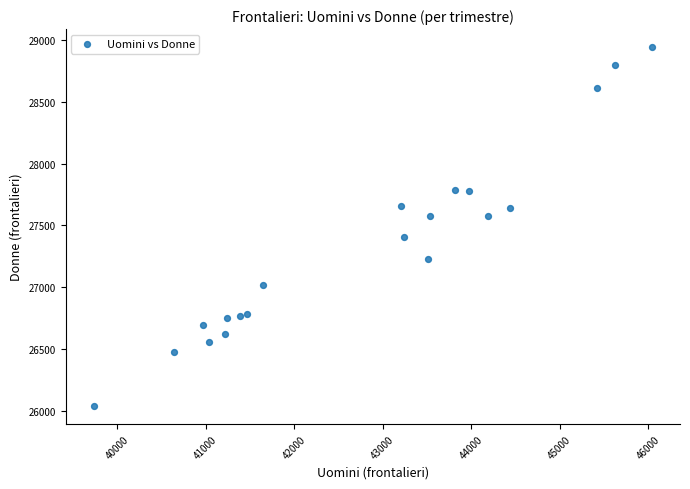

What is the range of Y values (max minus min)?

2901.2